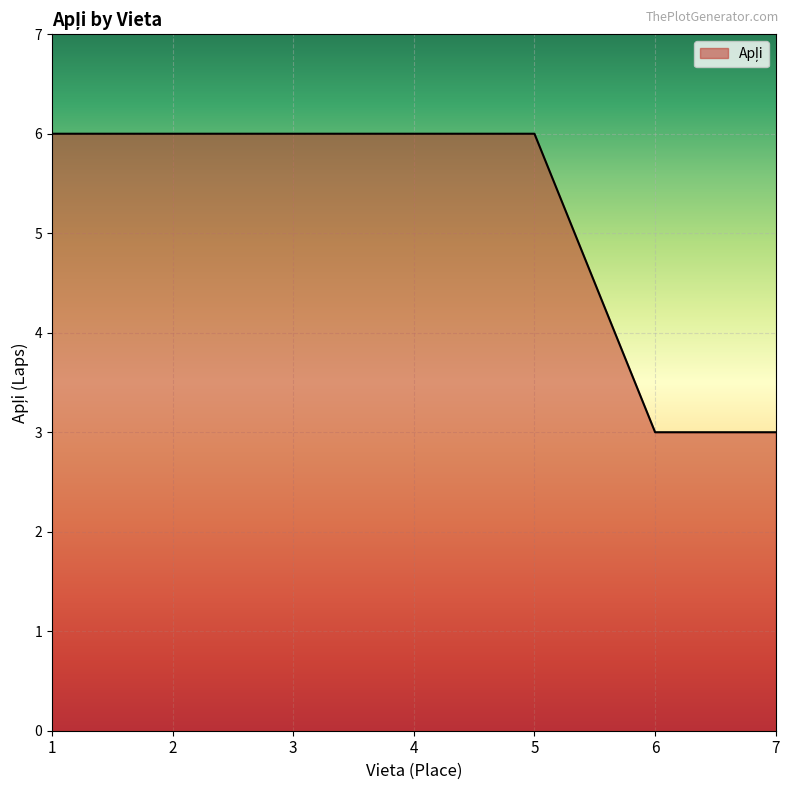

Reading left to right, what are all the values shown in this chart?

1=6	2=6	3=6	4=6	5=6	6=3	7=3